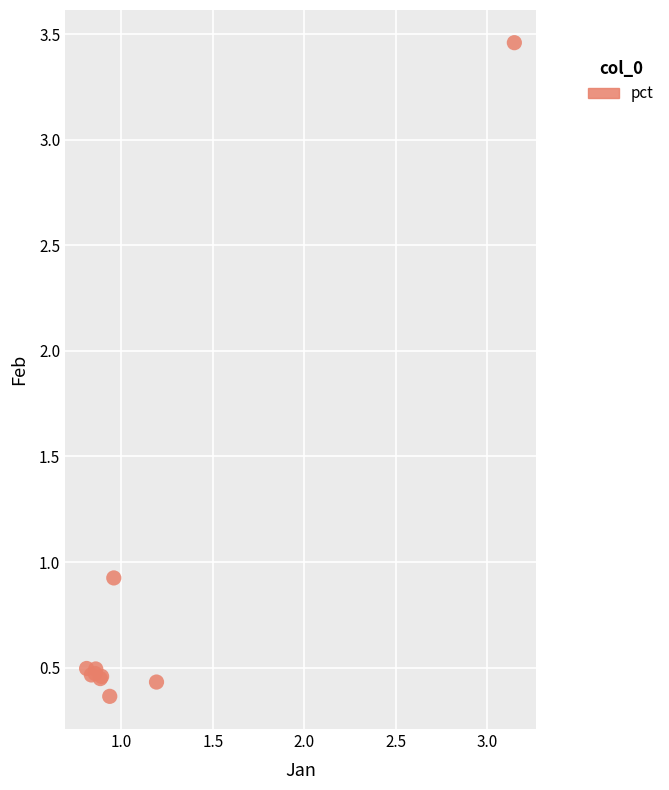

What Y value in the scatter plot is closest to 1?

0.9